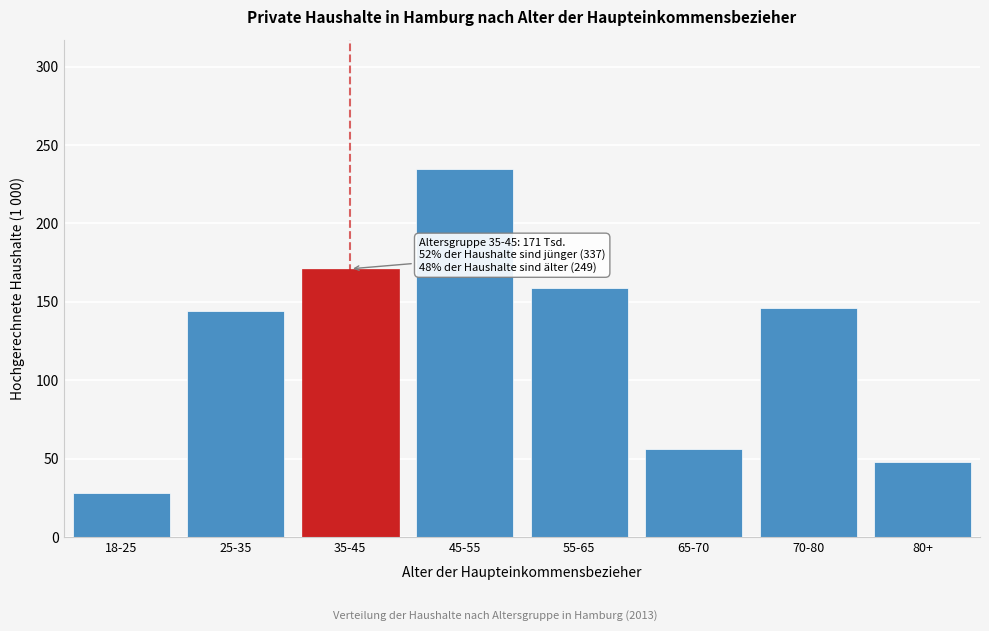

Reading right to left, what are all the values shown in this chart?

80+=48	70-80=146	65-70=56	55-65=159	45-55=235	35-45=171	25-35=144	18-25=28